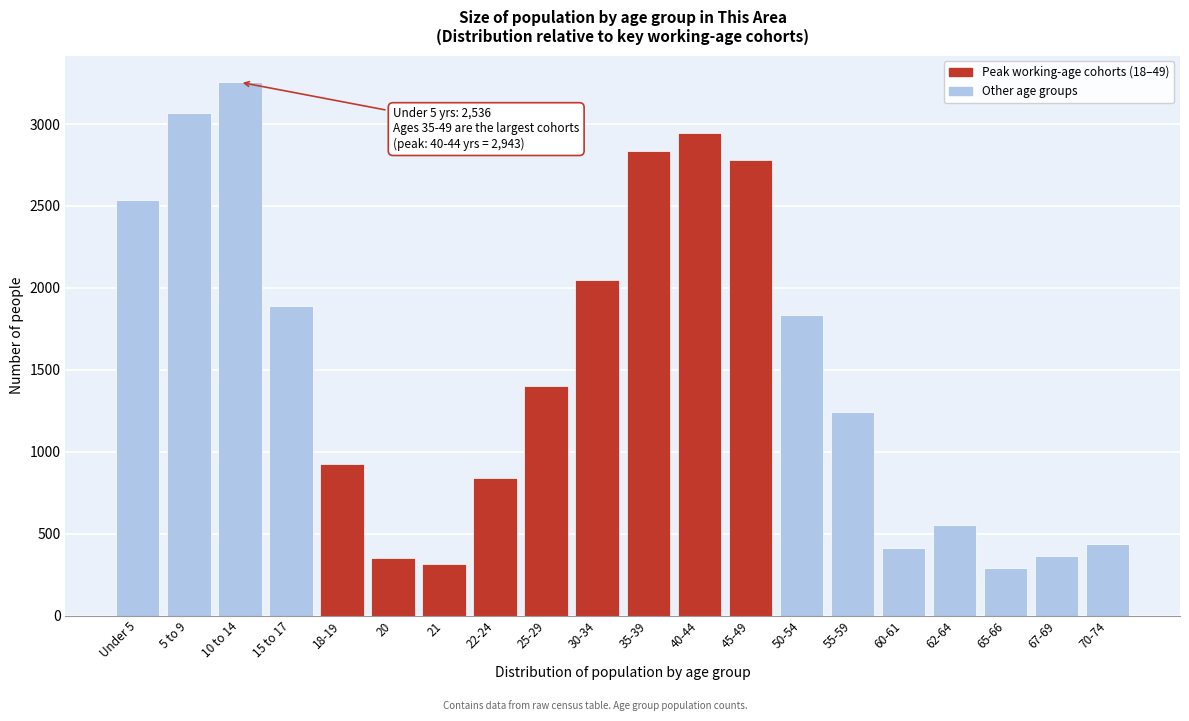

What is the ratio of the value at 22-24 to the value at 60-61?

2.0